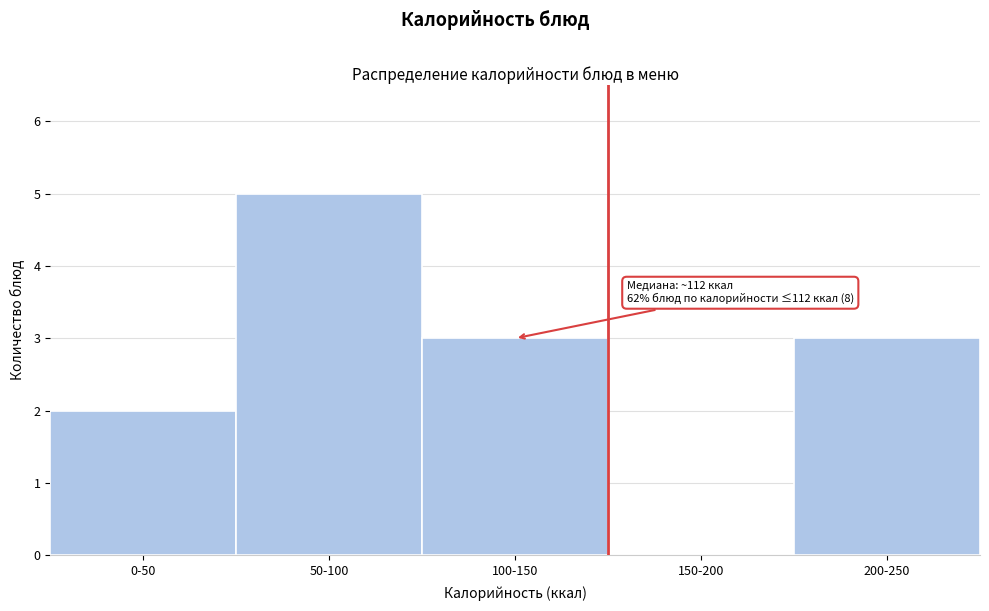

Reading left to right, transcribe all the data shown in this chart.

0-50=2	50-100=5	100-150=3	150-200=0	200-250=3